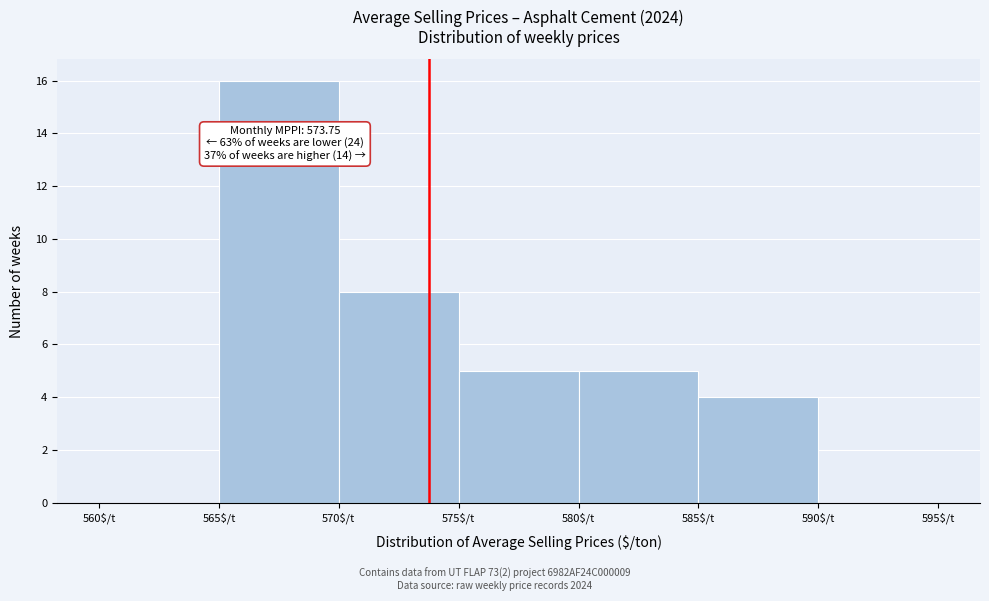

Over which range of the x-axis is the bar tallest?

565 to 570